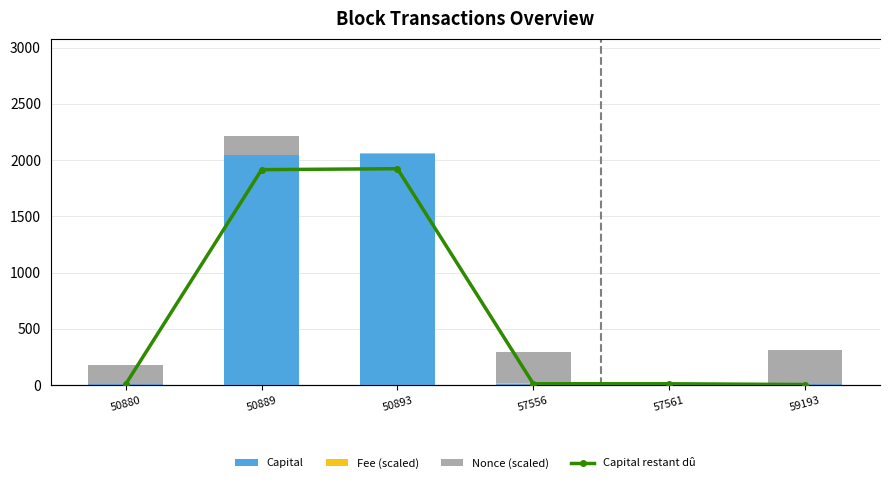

Which category has the highest value in the Capital series?

50893